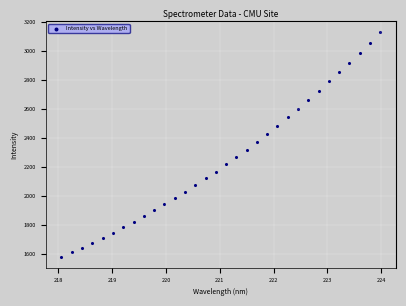

What is the range of Y values (max minus min)?

1544.1